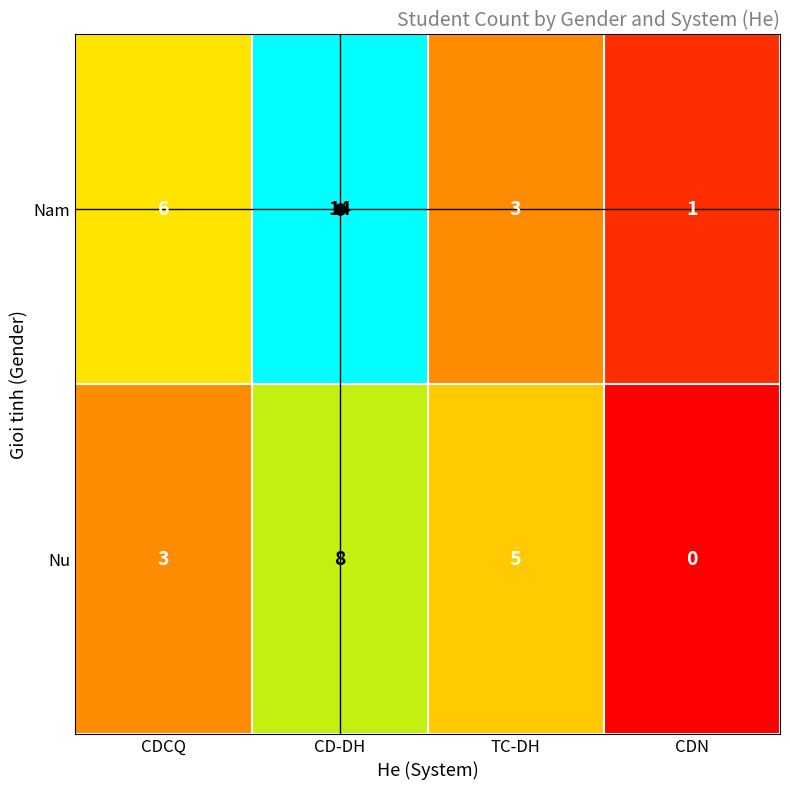

What is the highest value of the Nam series?

14